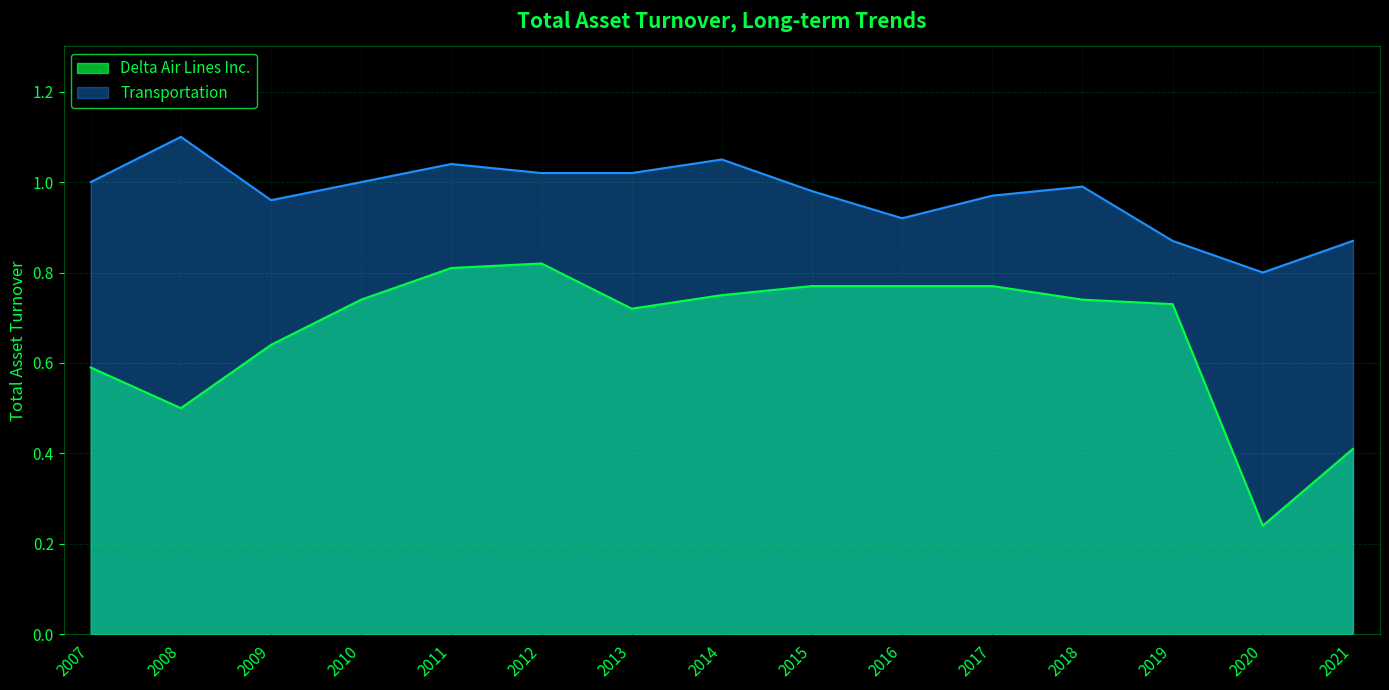

Rank the series by their maximum value, from highest to lowest.

Transportation, Delta Air Lines Inc.